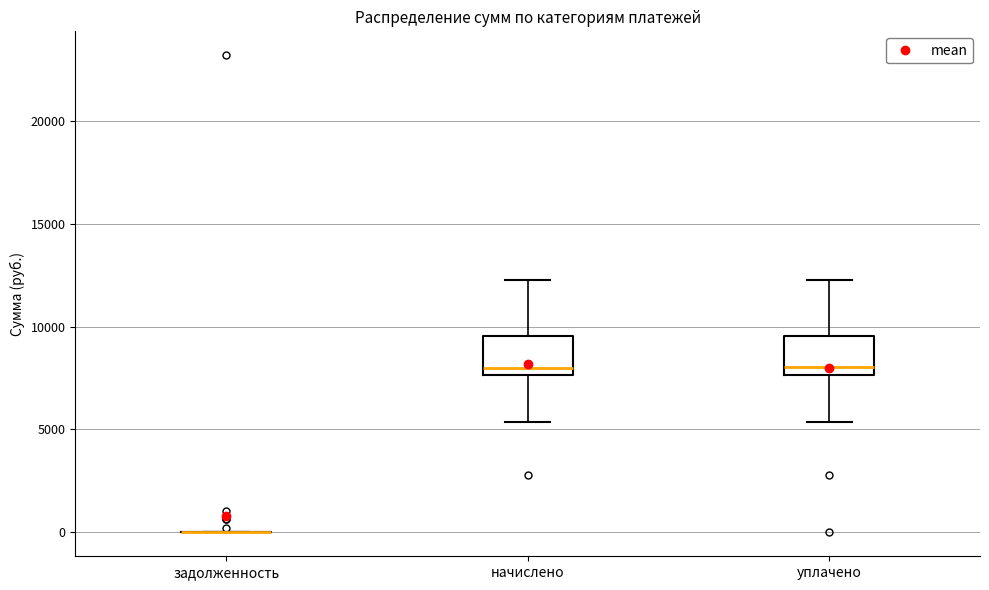

Where is the lower edge of the box for уплачено on the y-axis? The values are not printed on the chart, so give them approximately, as read against the axis.

7500